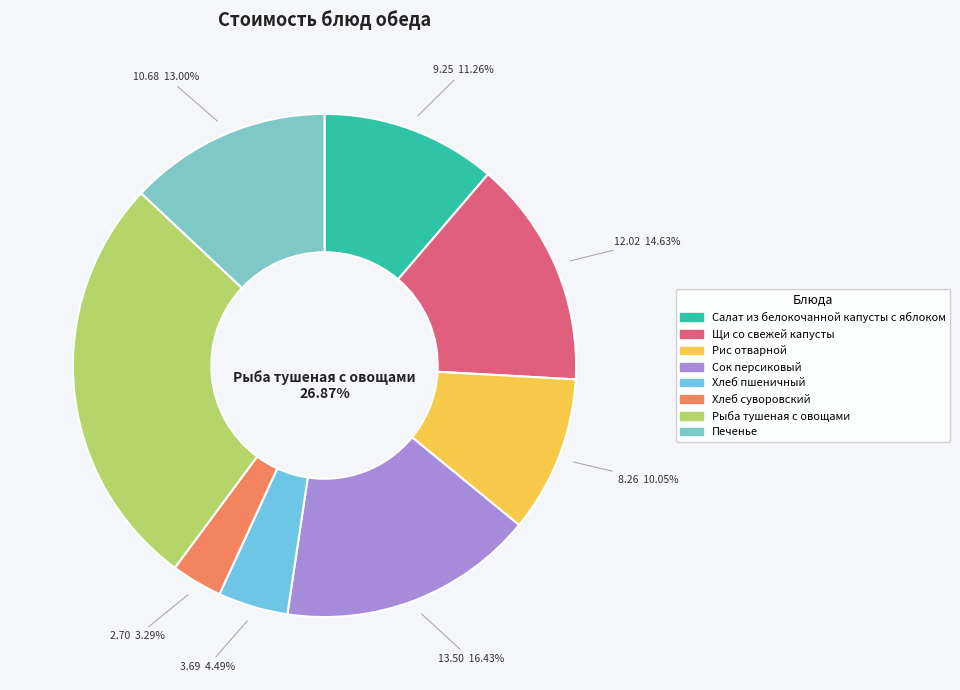

How many segments does this pie chart have?

8